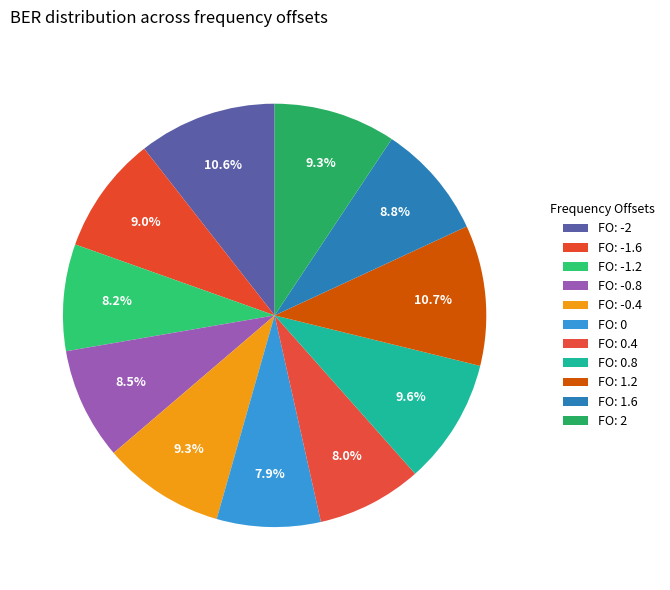

How many segments does this pie chart have?

11